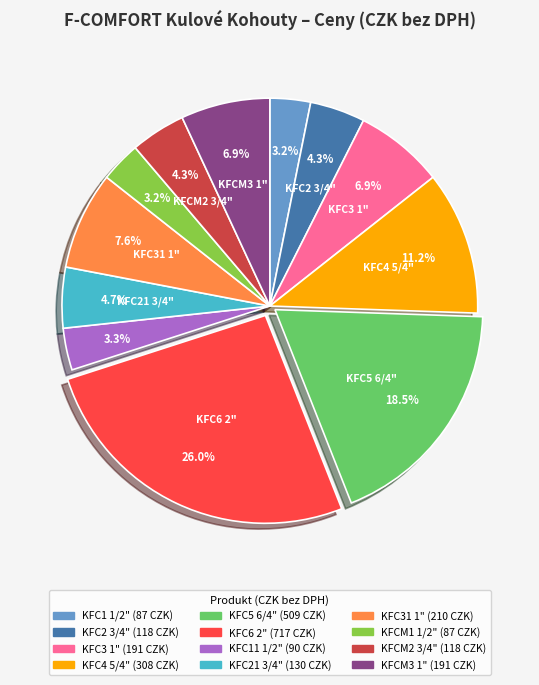

Does KFC3 1" account for over 50% of the chart?

No